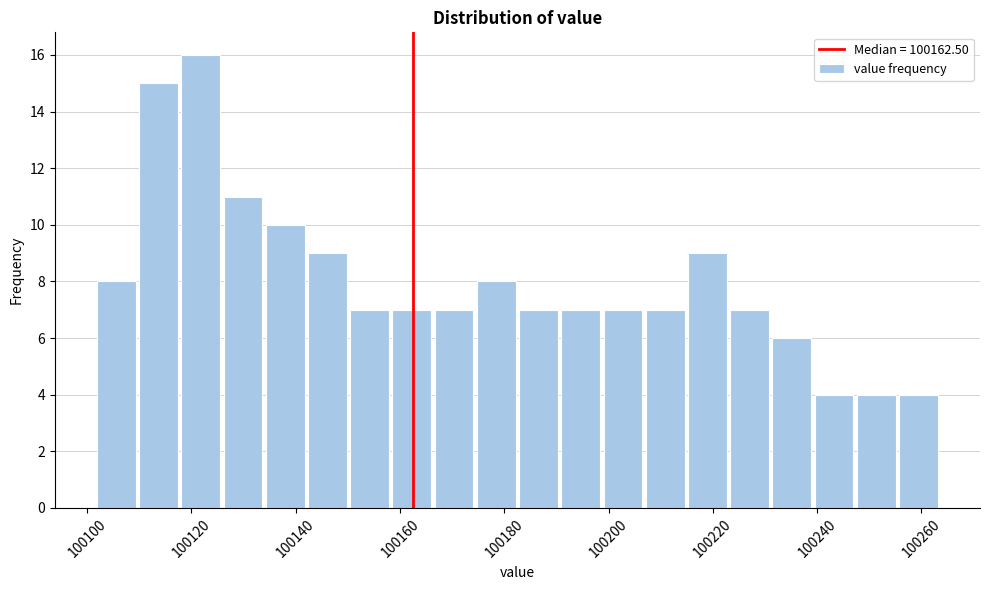

Which range on the x-axis has the tallest bar?

100118 to 100126